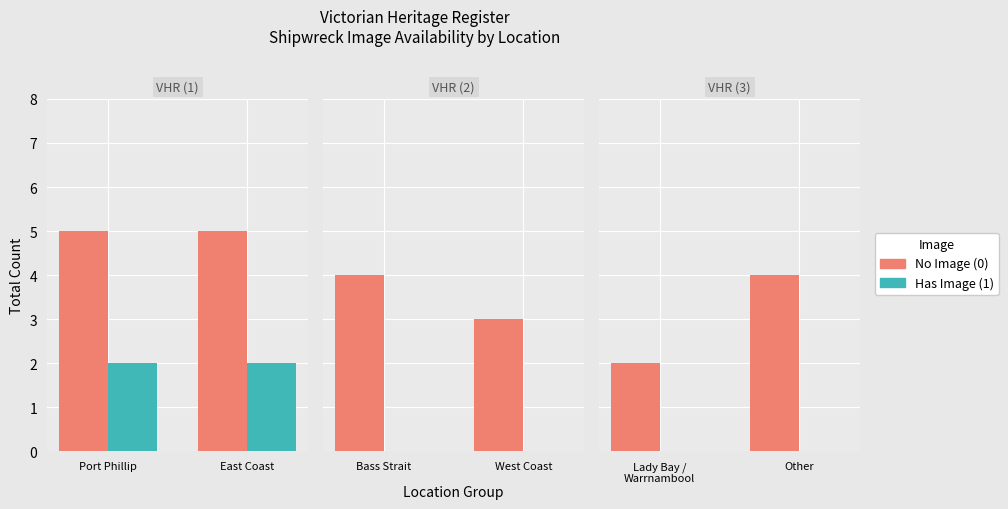

Which series has the widest spread of values?

No Image